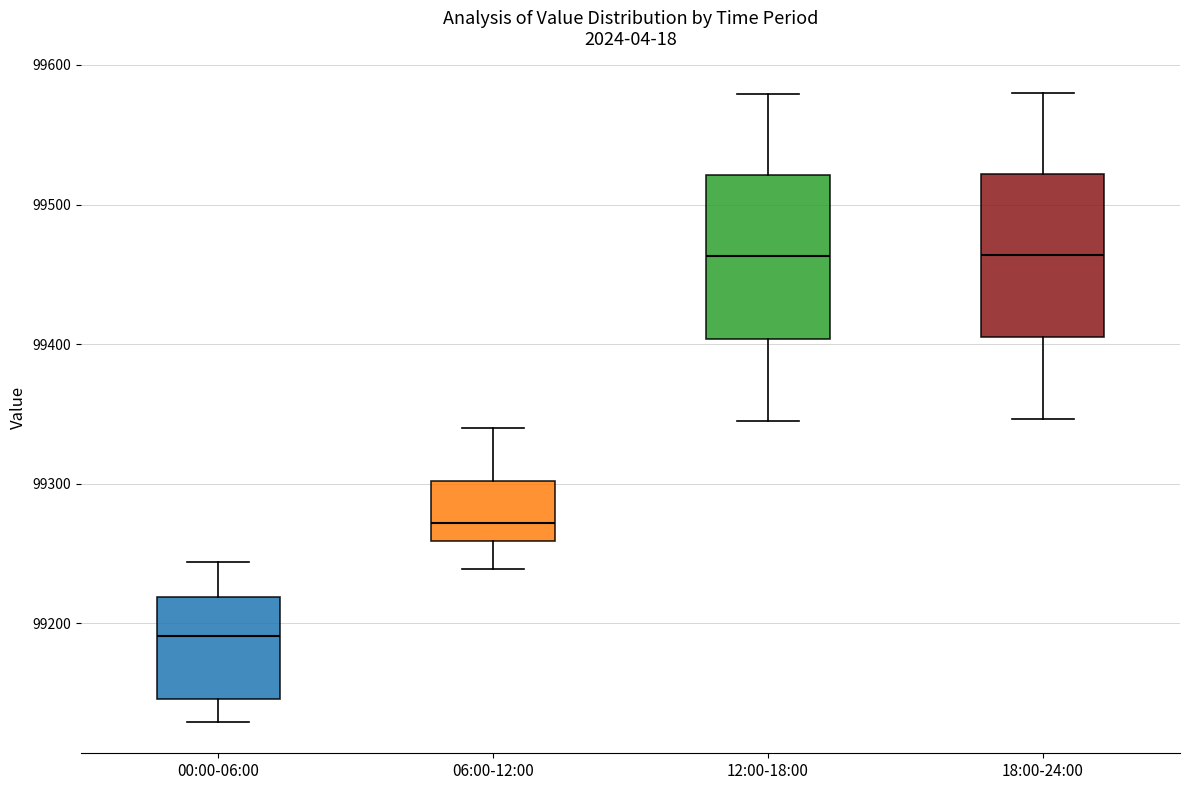

Where is the lower edge of the box for 00:00-06:00 on the y-axis? The values are not printed on the chart, so give them approximately, as read against the axis.

99150